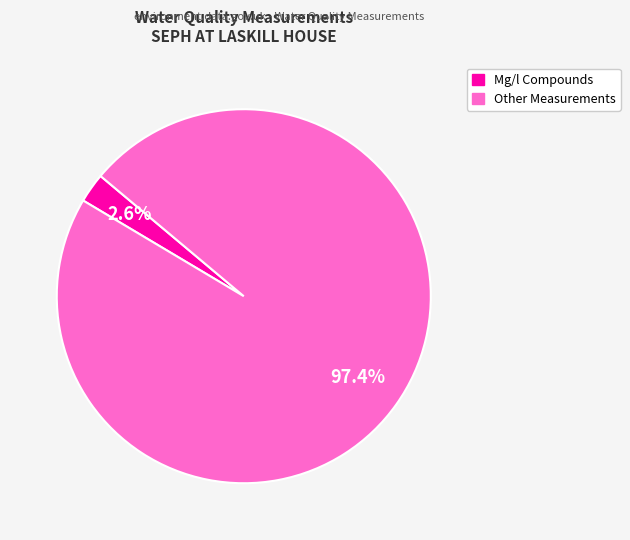

Is there a majority slice in this chart?

Yes